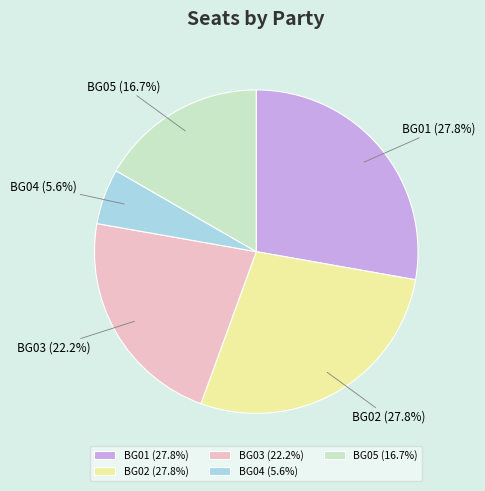

Does any single category account for the majority?

No